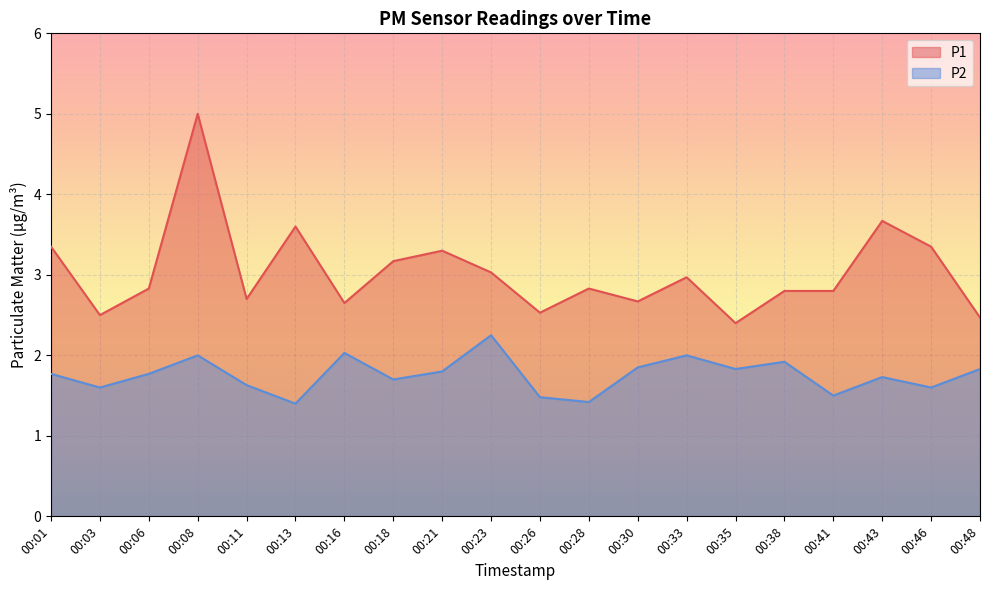

True or false: P2 has a value of 1.8 at 00:35.

True